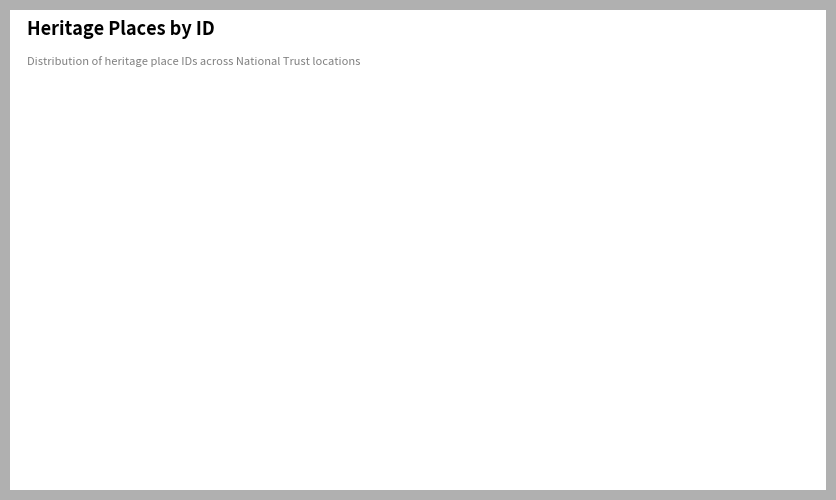

Does Woodend Post Office account for over 50% of the chart?

No